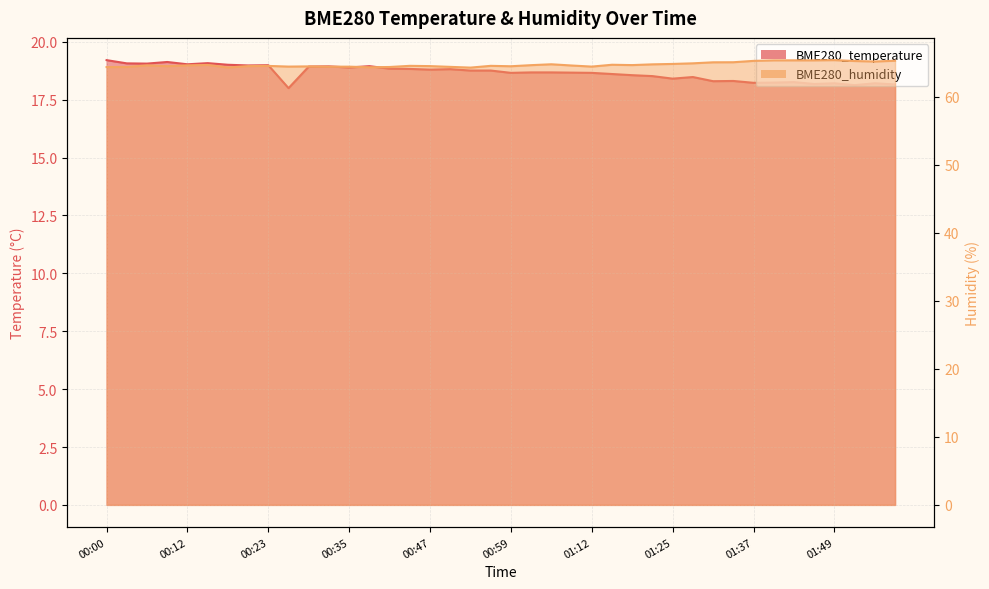

How many interior local valleys does the BME280_temperature series have?

12